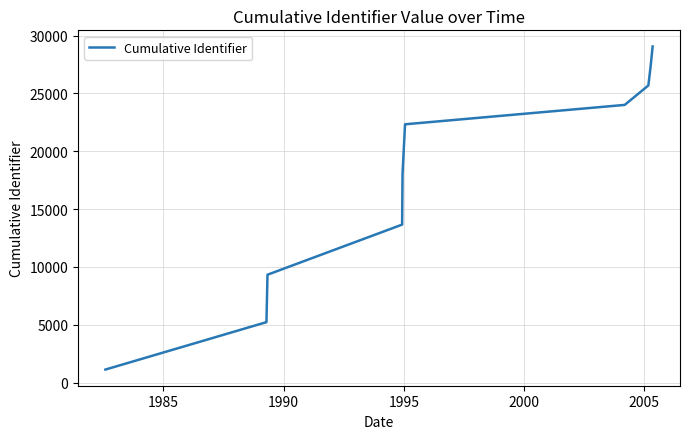

What is the minimum value shown in the chart?

1134